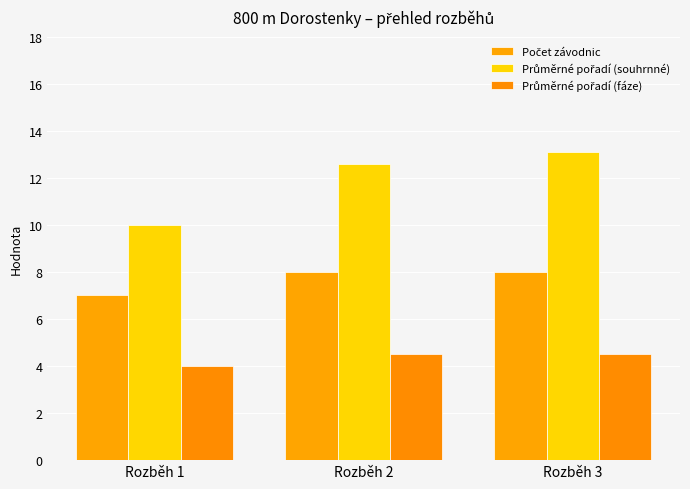

Count the number of data series in this chart.

3